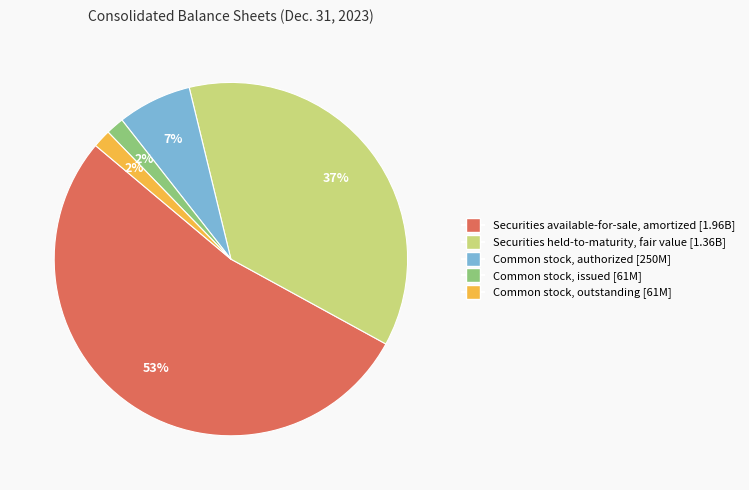

Is there a majority slice in this chart?

Yes